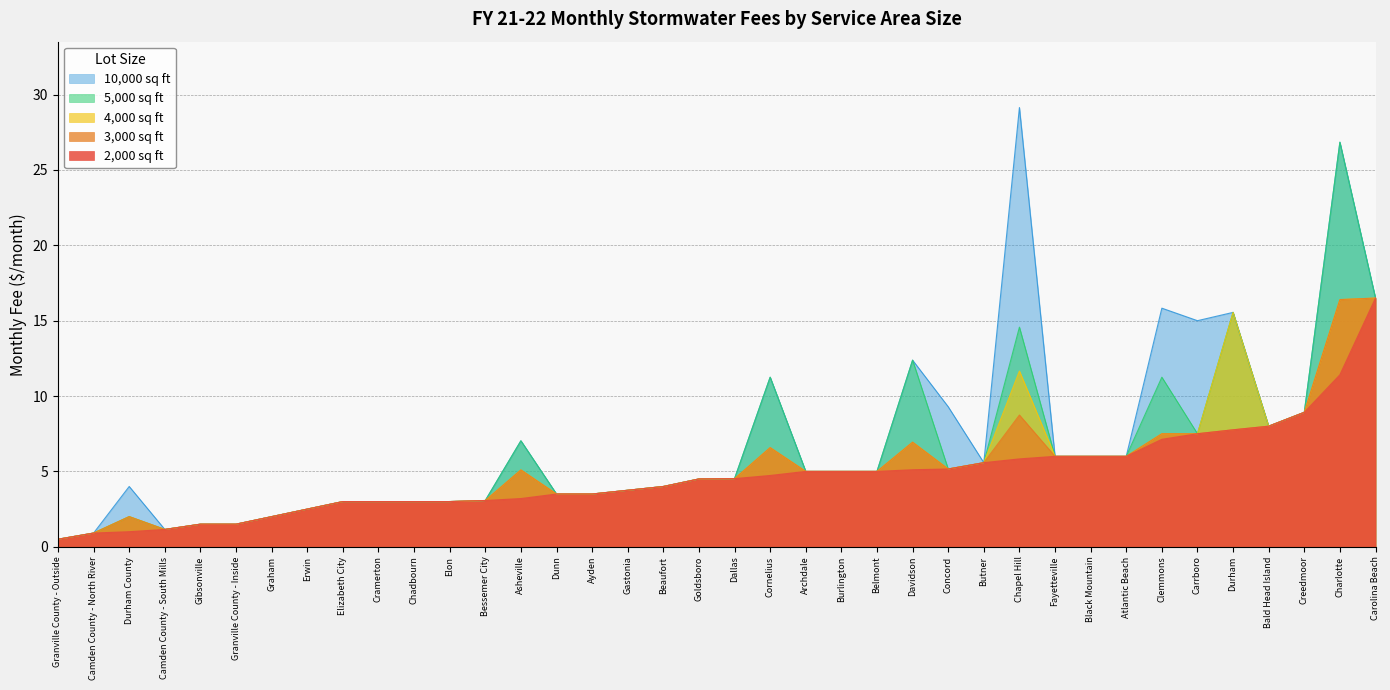

List the series in order of their peak value, lowest first.

2,000 sq ft, 3,000 sq ft, 4,000 sq ft, 5,000 sq ft, 10,000 sq ft